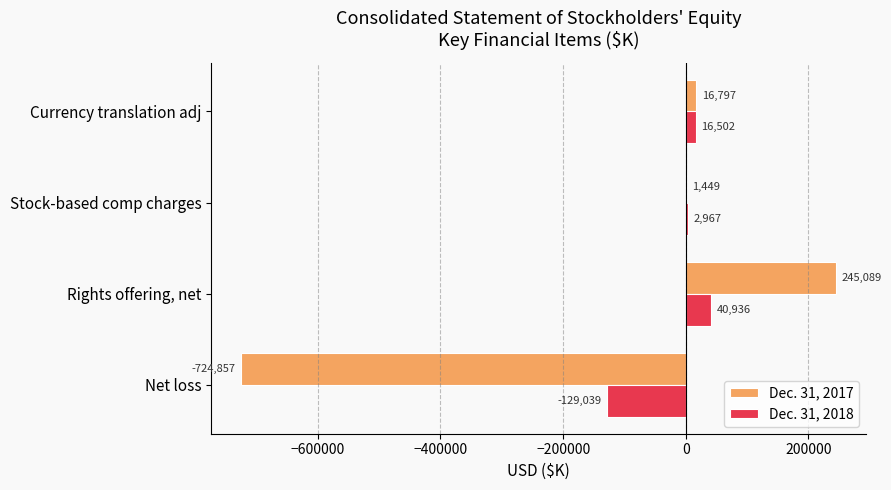

At which label does Dec. 31, 2017 reach its peak?

Rights offering, net